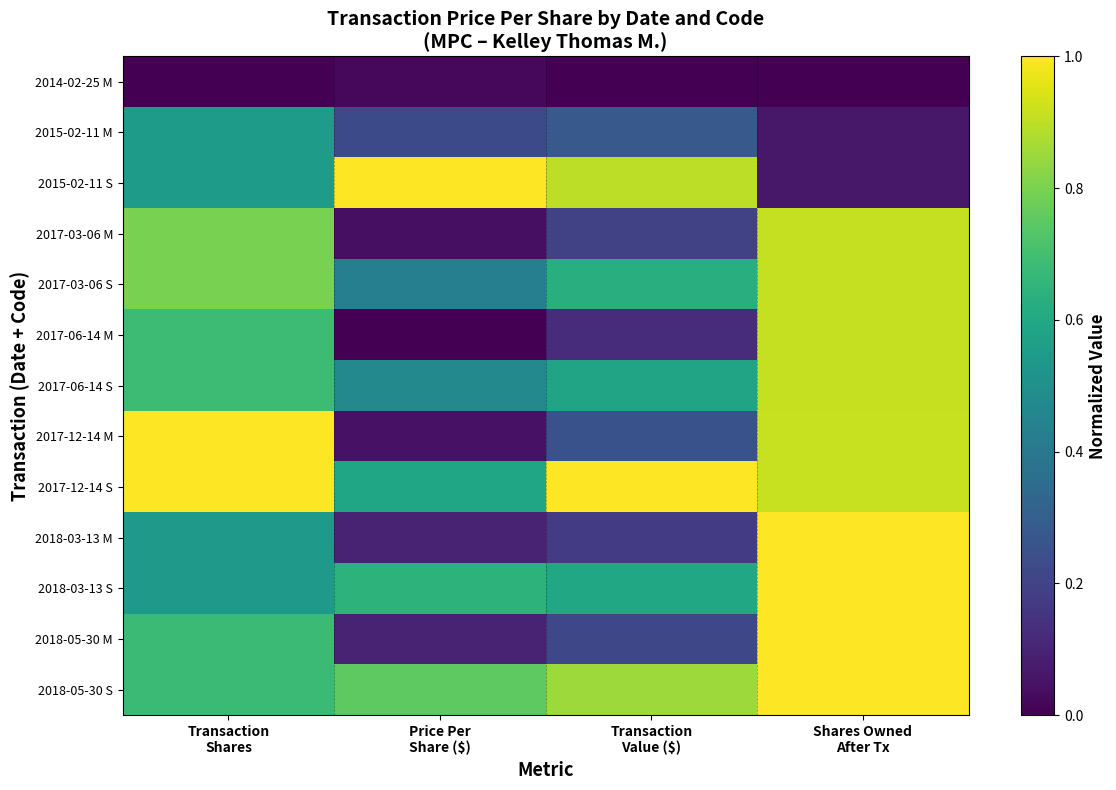

What is the total value across all series at Shares Owned
After Tx?

9.6